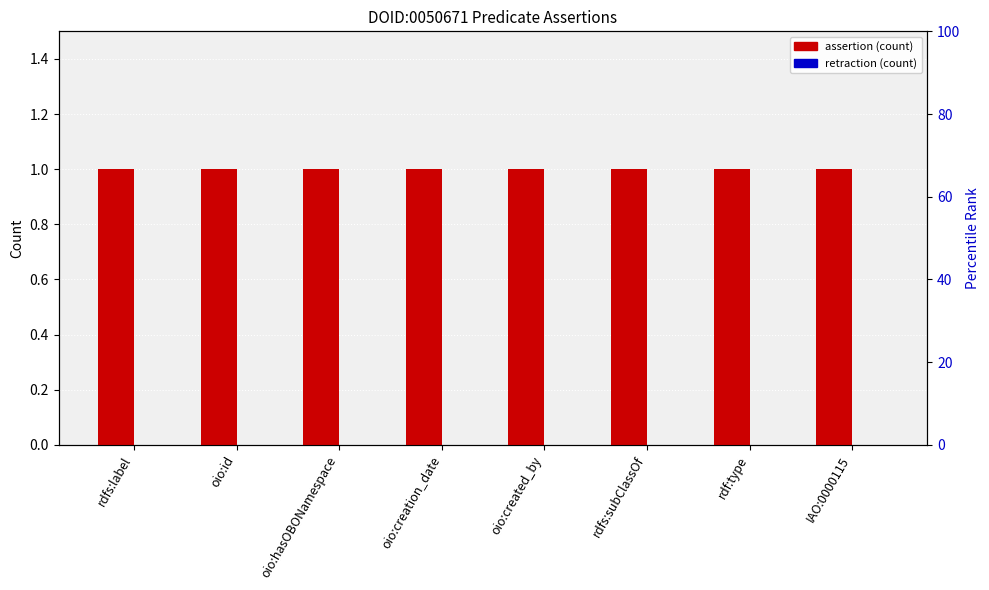

How many groups of bars are there?

8